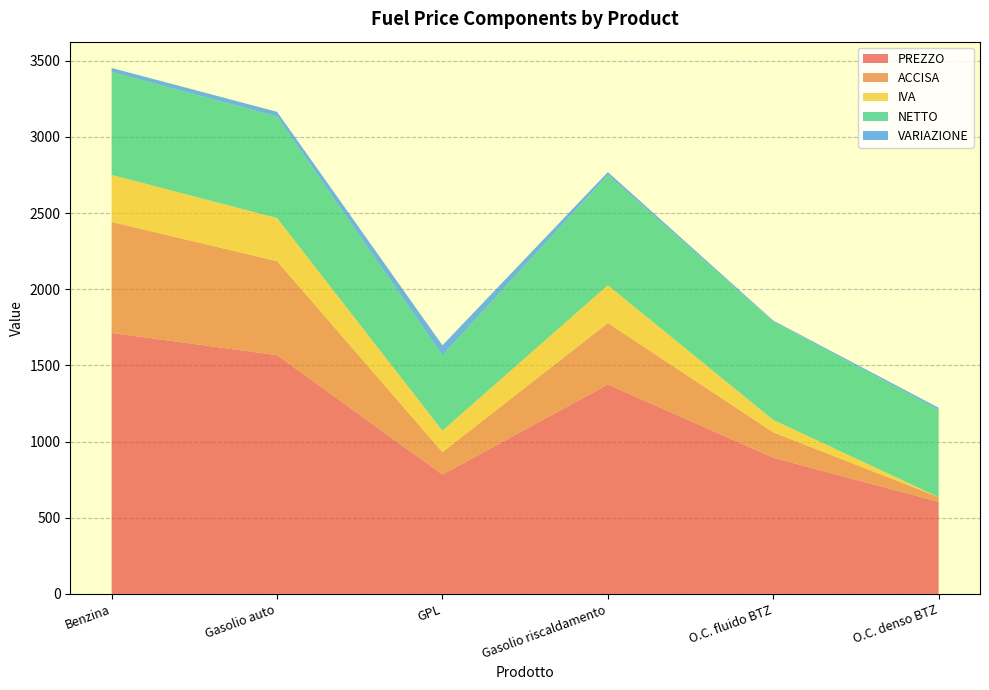

Reading right to left, transcribe all the data shown in this chart.

PREZZO: O.C. denso BTZ=604.2	O.C. fluido BTZ=893.8	Gasolio riscaldamento=1375.0	GPL=783.1	Gasolio auto=1567.1	Benzina=1713.1
ACCISA: O.C. denso BTZ=31.4	O.C. fluido BTZ=166.8	Gasolio riscaldamento=403.2	GPL=147.3	Gasolio auto=617.4	Benzina=728.4
IVA: O.C. denso BTZ=0.0	O.C. fluido BTZ=81.3	Gasolio riscaldamento=248.0	GPL=141.2	Gasolio auto=282.6	Benzina=308.9
NETTO: O.C. denso BTZ=572.8	O.C. fluido BTZ=645.7	Gasolio riscaldamento=723.9	GPL=494.6	Gasolio auto=667.1	Benzina=675.8
VARIAZIONE: O.C. denso BTZ=13.4	O.C. fluido BTZ=6.5	Gasolio riscaldamento=18.7	GPL=65.6	Gasolio auto=30.4	Benzina=26.2